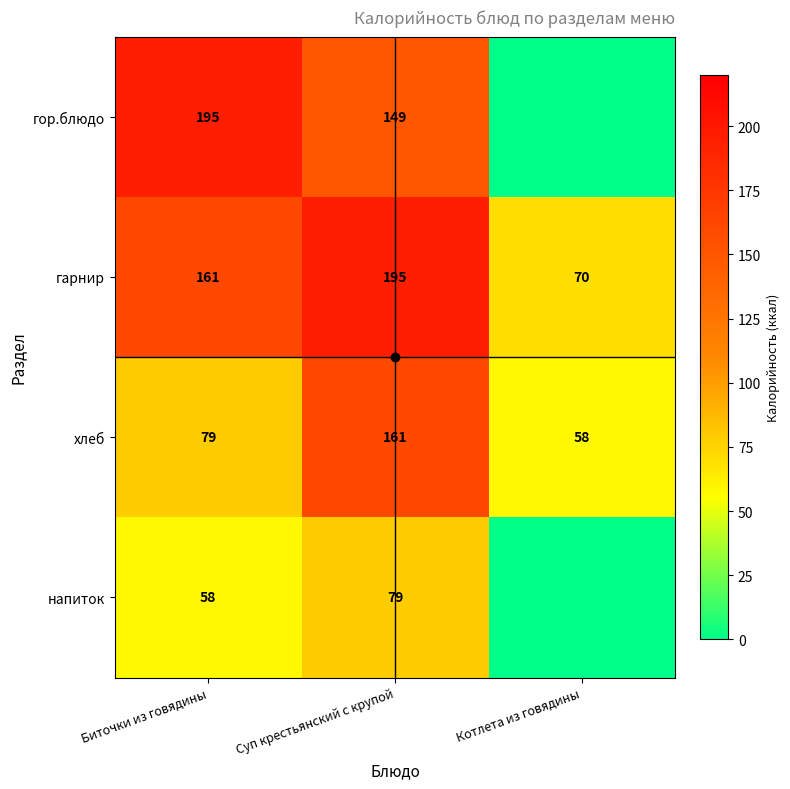

The value of напиток at Суп крестьянский с крупой is 79. True or false?

True